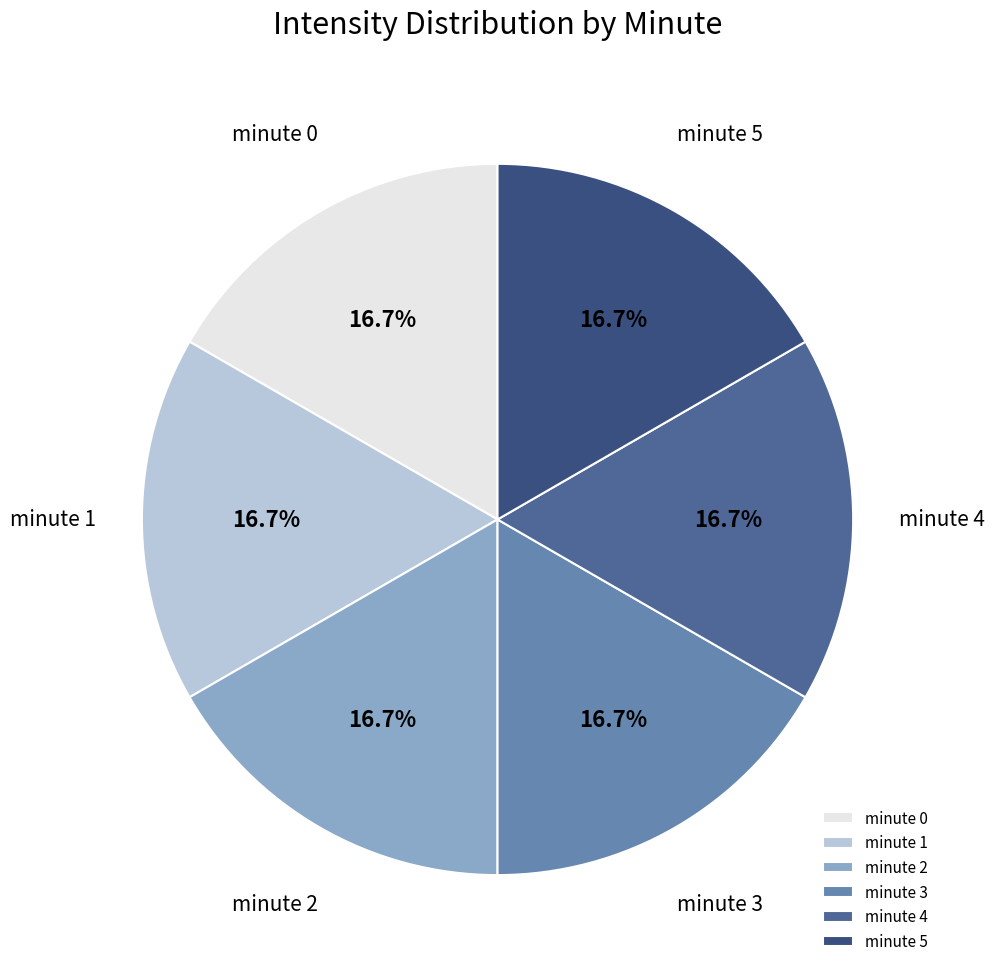

Does minute 0 account for over 50% of the chart?

No